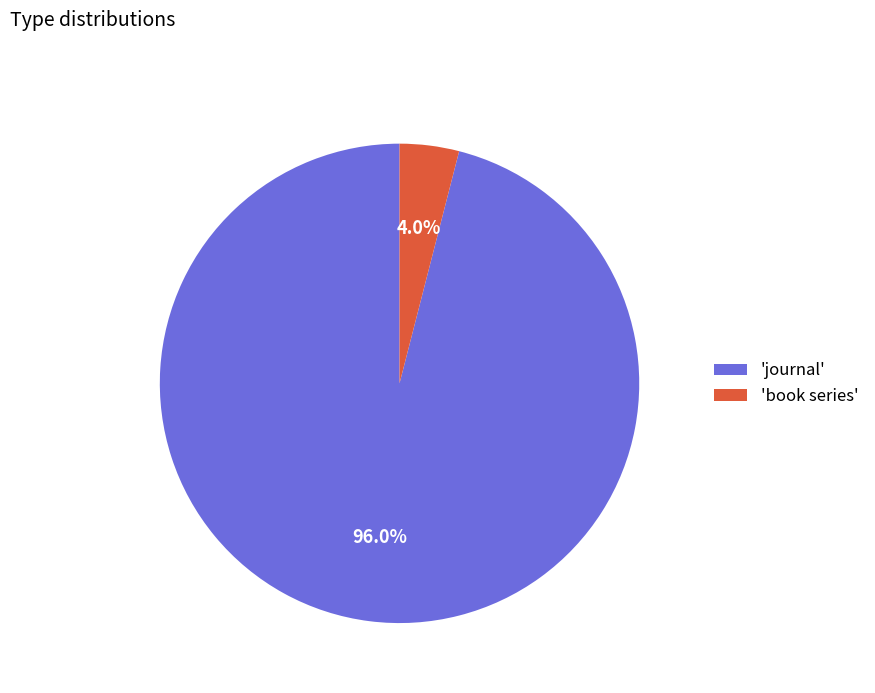

Combined, do 'book series' and 'journal' account for over 50%?

Yes